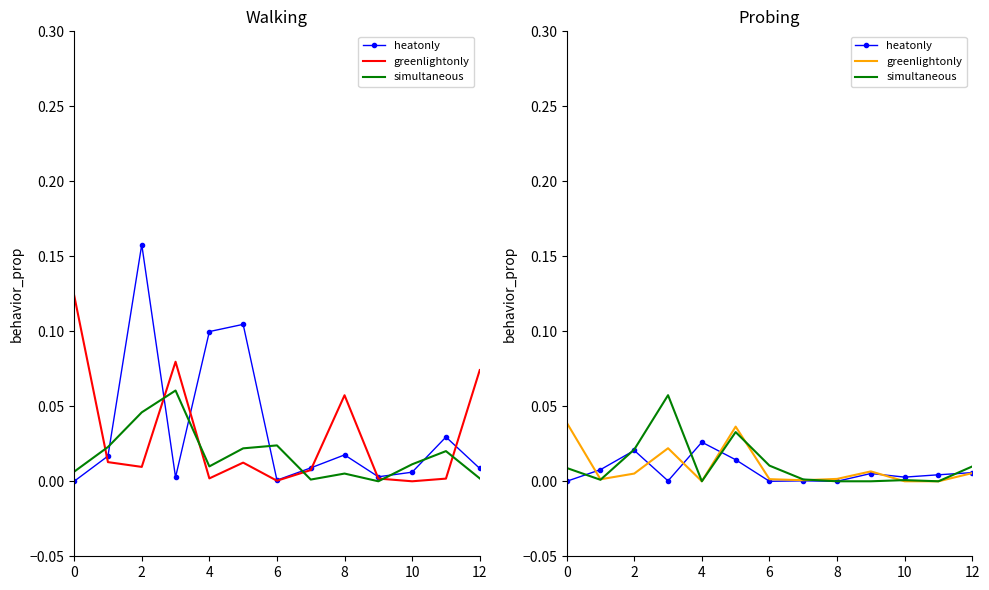

The value of greenlightonly at 10 is 0.0. True or false?

True